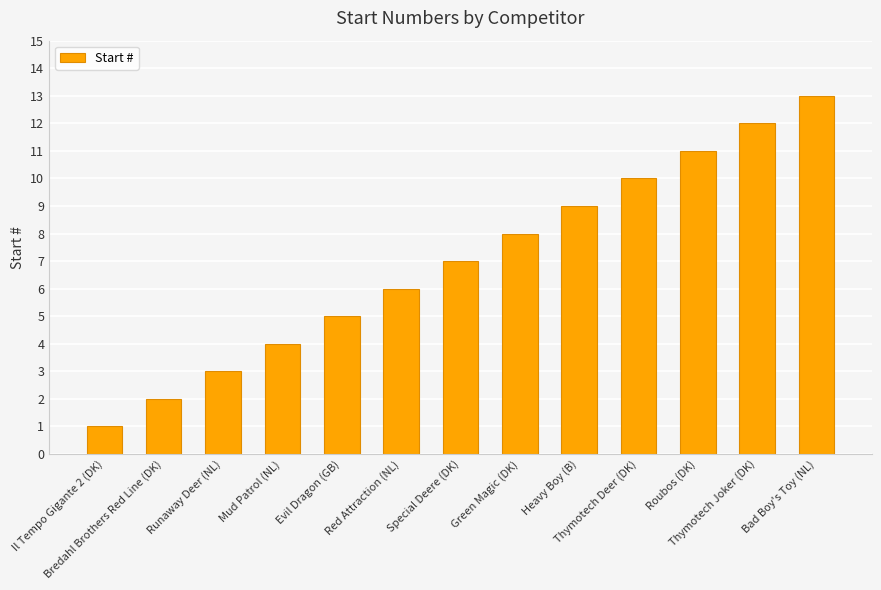

The value at Runaway Deer (NL) is 3. True or false?

True